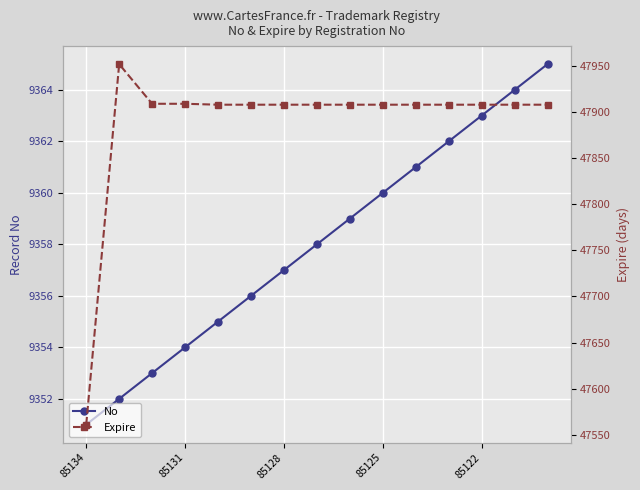

True or false: Expire and No intersect in this chart.

False